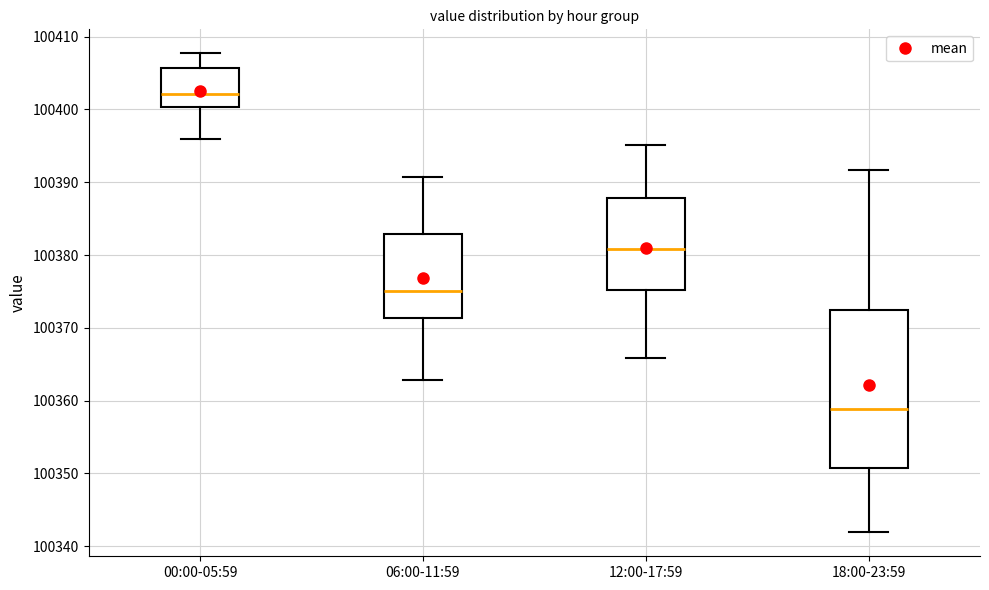

Where is the upper edge of the box for 18:00-23:59 on the y-axis? The values are not printed on the chart, so give them approximately, as read against the axis.

100372